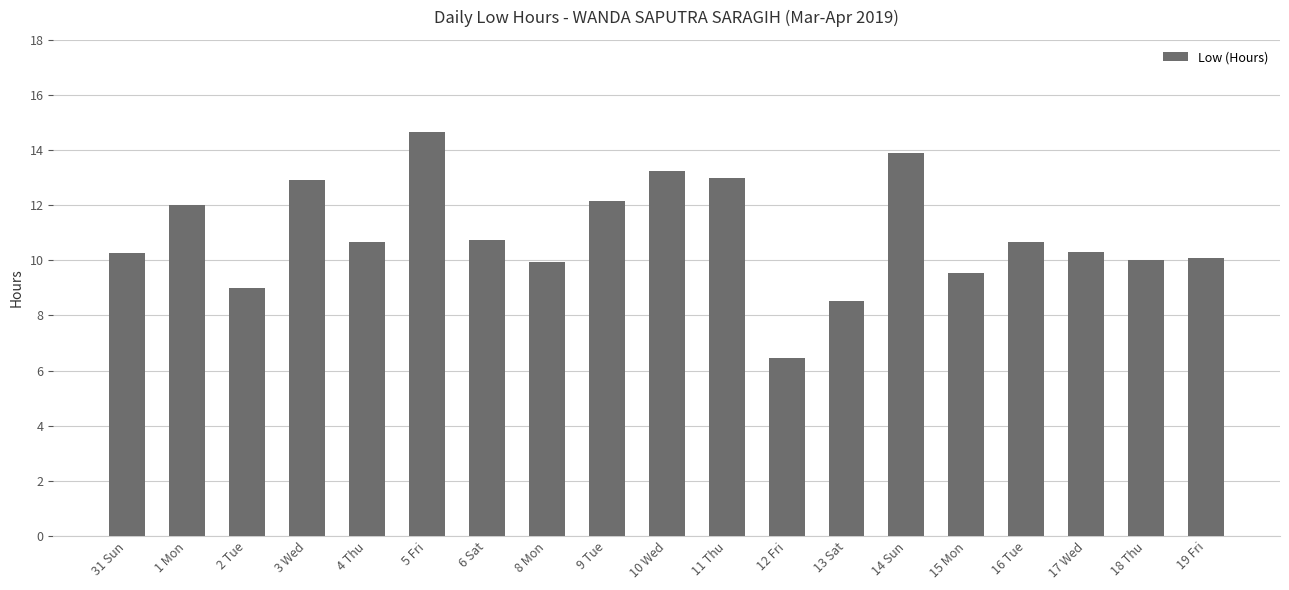

At which label does the data first exceed 10?

31 Sun